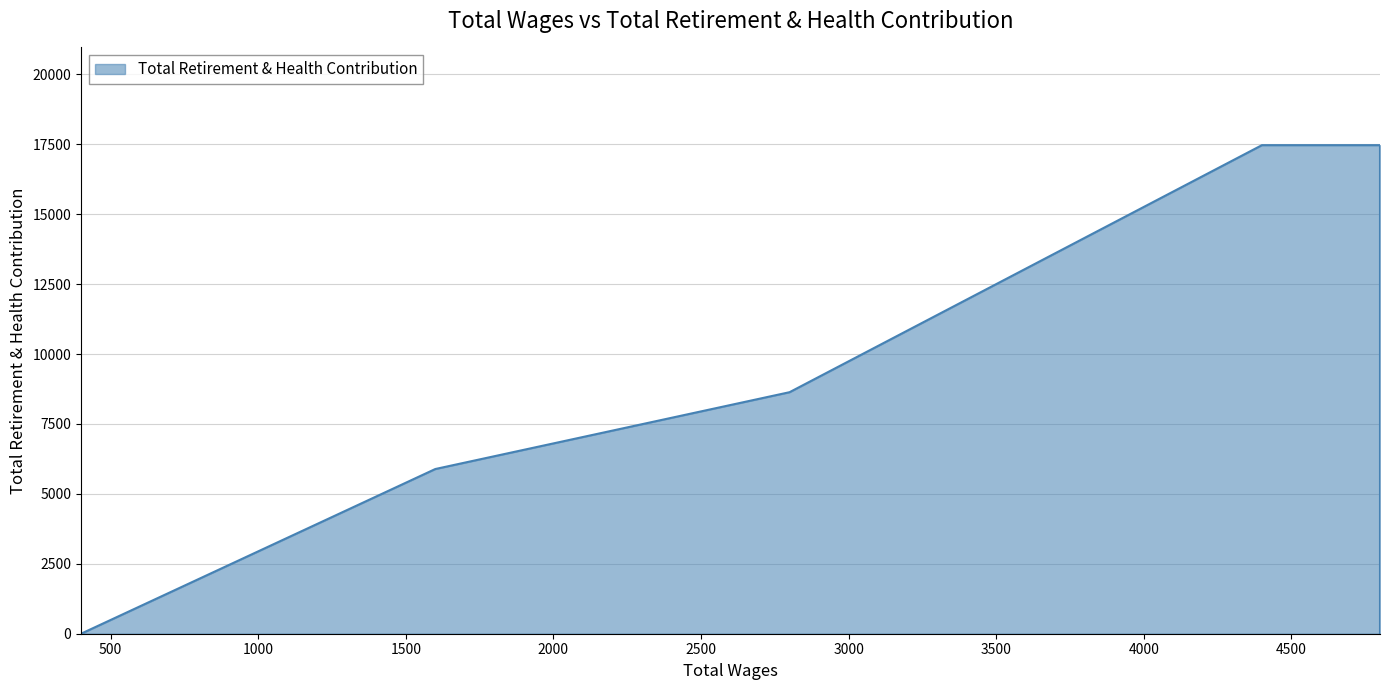

What is the label of the 4th point from the left?

4400.0